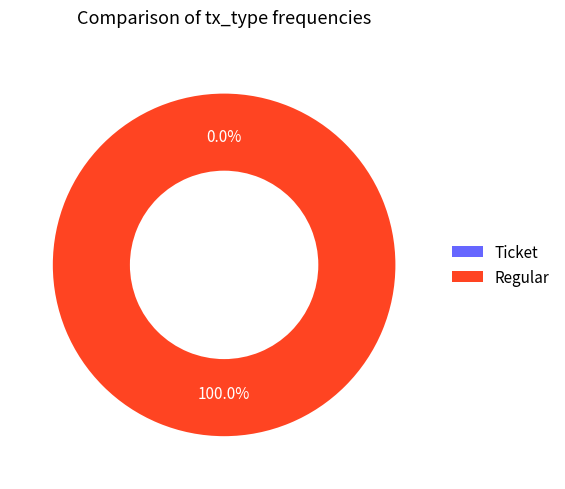

To the nearest percent, what is the difference between the largest and smallest slice percentages?

100%